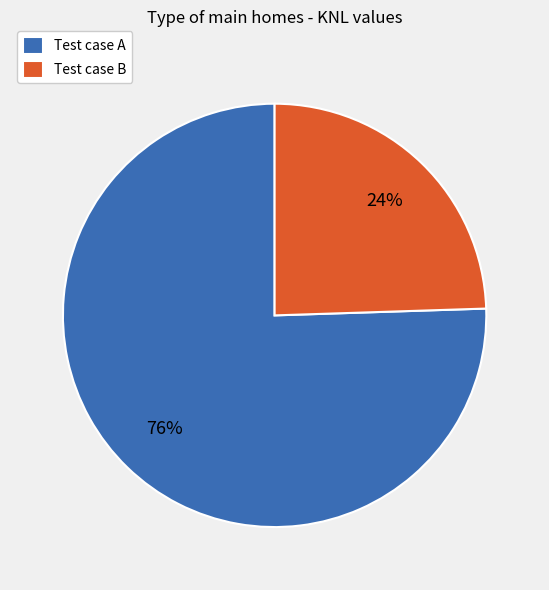

To the nearest percent, what is the combined percentage of Test case B and Test case A?

100%